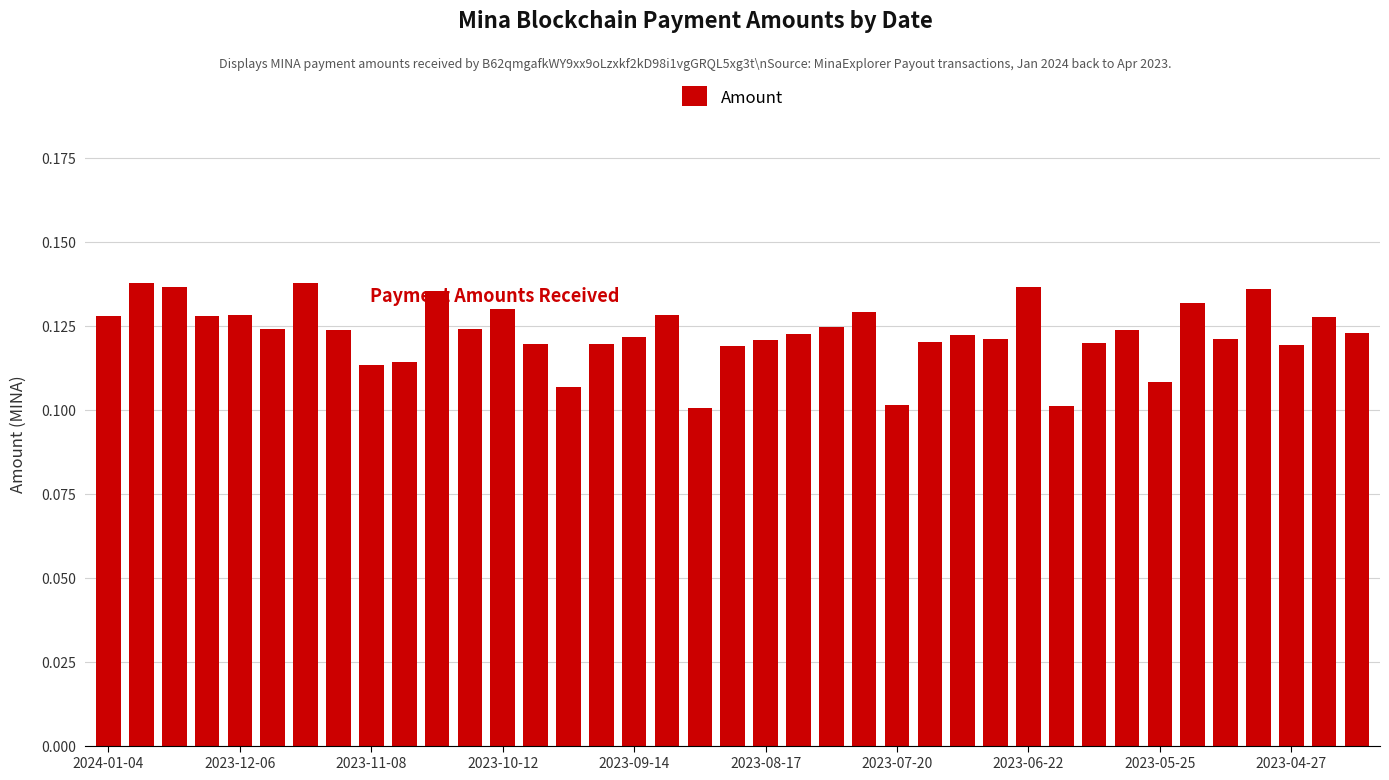

What is the sum of all values?

4.8